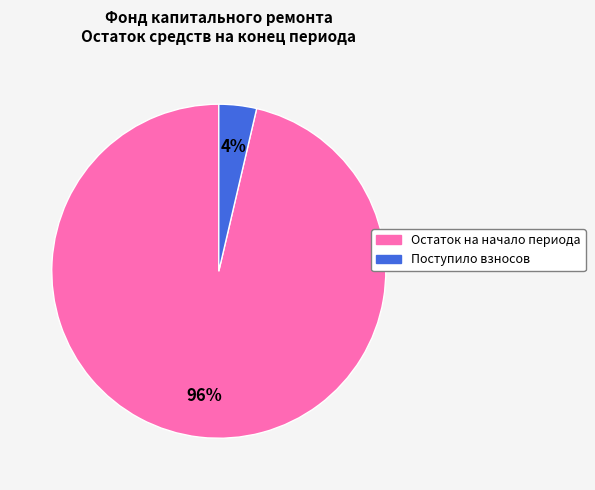

Is there any slice that represents more than half of the pie?

Yes